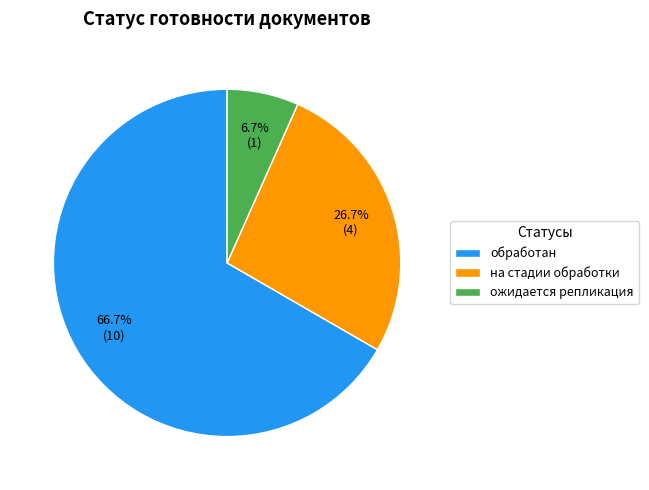

What is the majority slice?

обработан